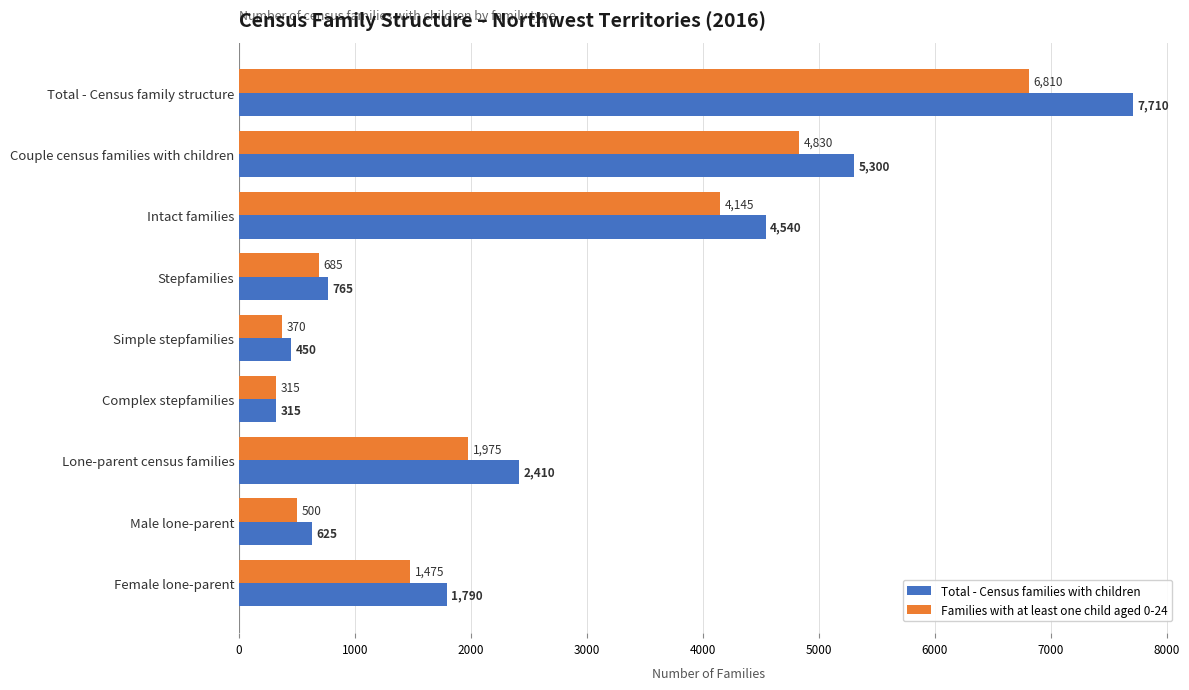

Which series has the widest spread of values?

Total - Census families with children